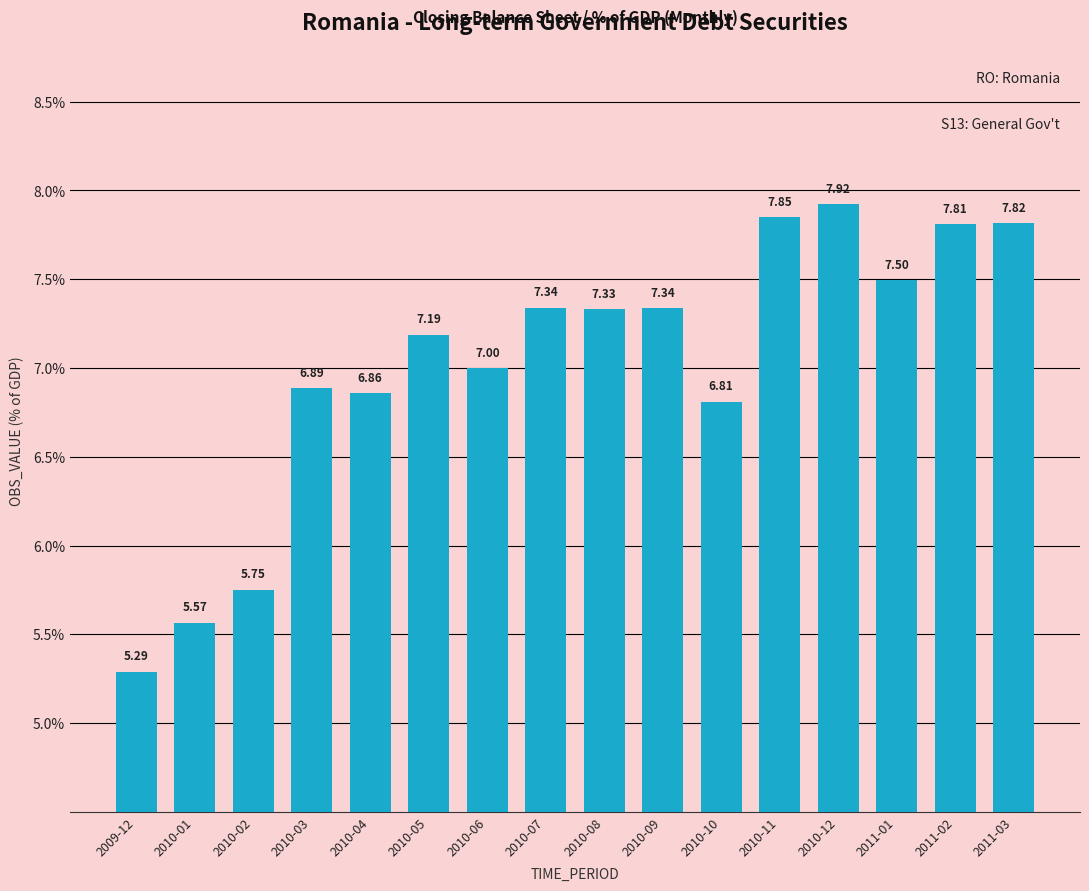

Approximately how many times larger is the value at 2010-11 compared to 2009-12?

1.5